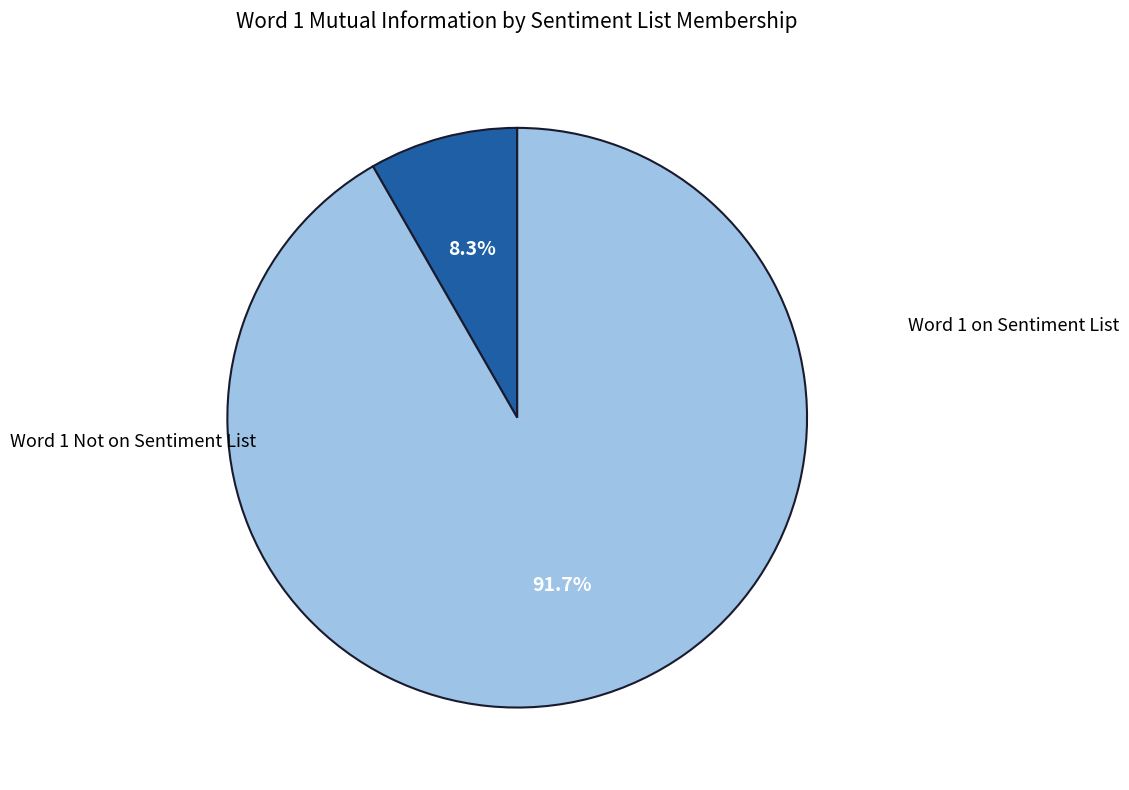

How many slices are in this pie chart?

2